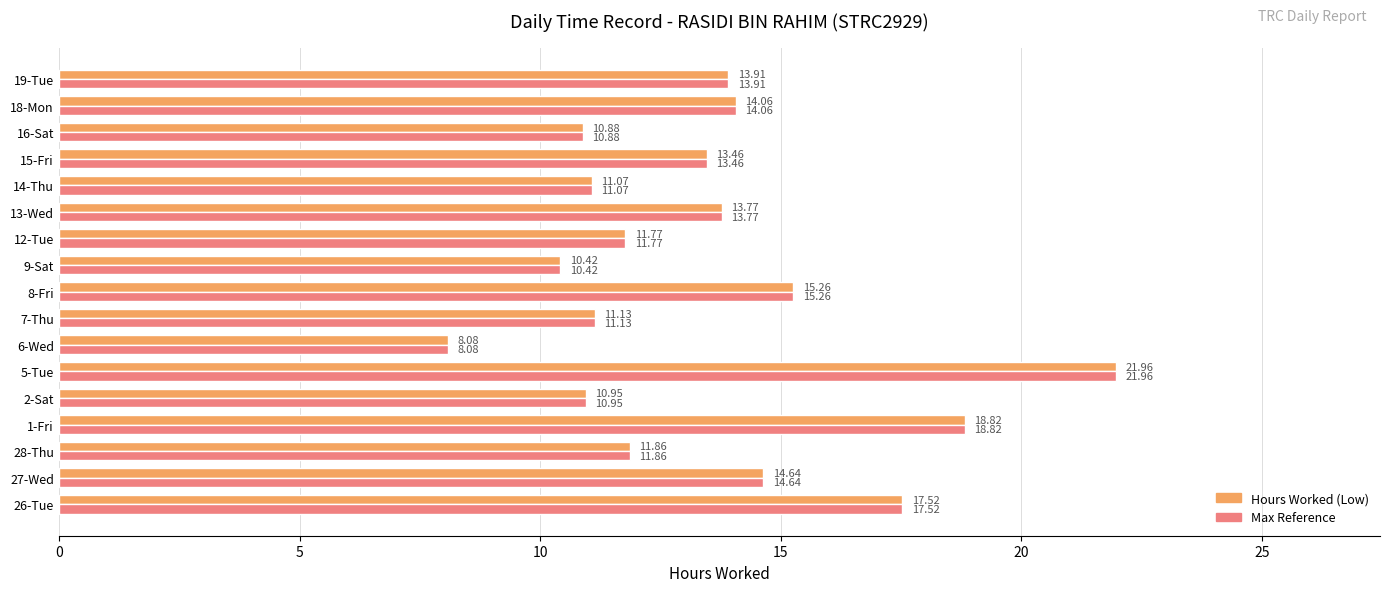

What is the total value across all series at 8-Fri?

30.5